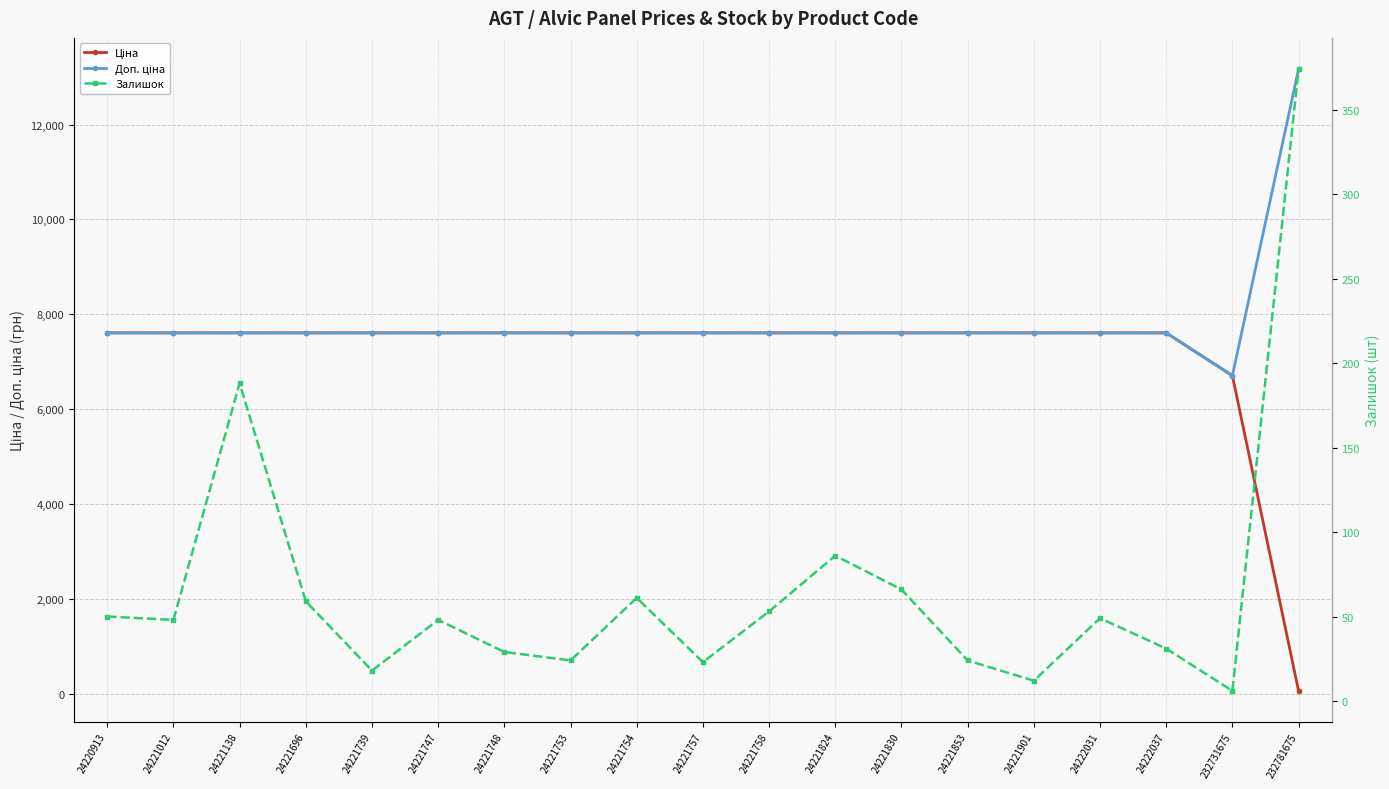

Reading left to right, extract all data points from this chart.

Ціна: 7607.2	7607.2	7607.2	7607.2	7607.2	7607.2	7607.2	7607.2	7607.2	7607.2	7607.2	7607.2	7607.2	7607.2	7607.2	7607.2	7607.2	6705.7	58.5
Доп. ціна: 7607.2	7607.2	7607.2	7607.2	7607.2	7607.2	7607.2	7607.2	7607.2	7607.2	7607.2	7607.2	7607.2	7607.2	7607.2	7607.2	7607.2	6705.7	13171.5
Залишок: 50.0	48.0	188.0	59.0	18.0	48.0	29.0	24.0	61.0	23.0	53.0	86.0	66.0	24.0	12.0	49.0	31.0	6.0	374.0